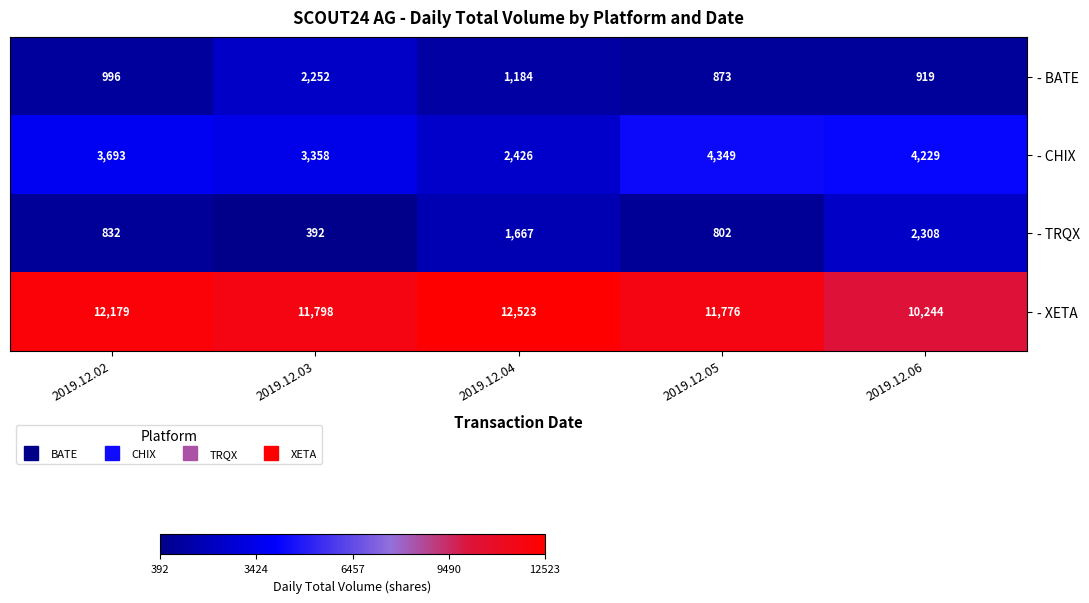

Read the - CHIX value at 2019.12.06.

4229